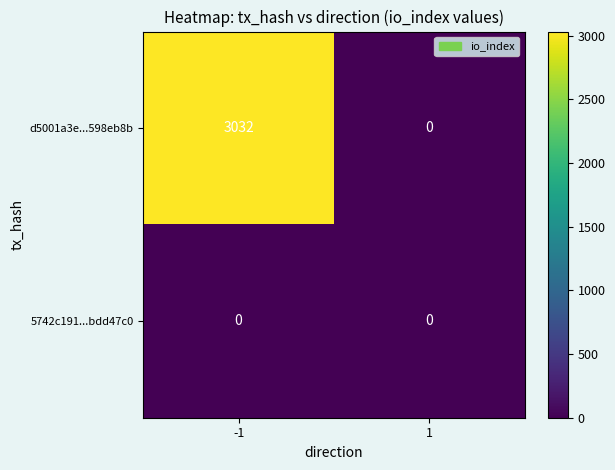

Reading right to left, list all the values displayed in this chart.

d5001a3e...598eb8b: 1=0	-1=3032
5742c191...bdd47c0: 1=0	-1=0